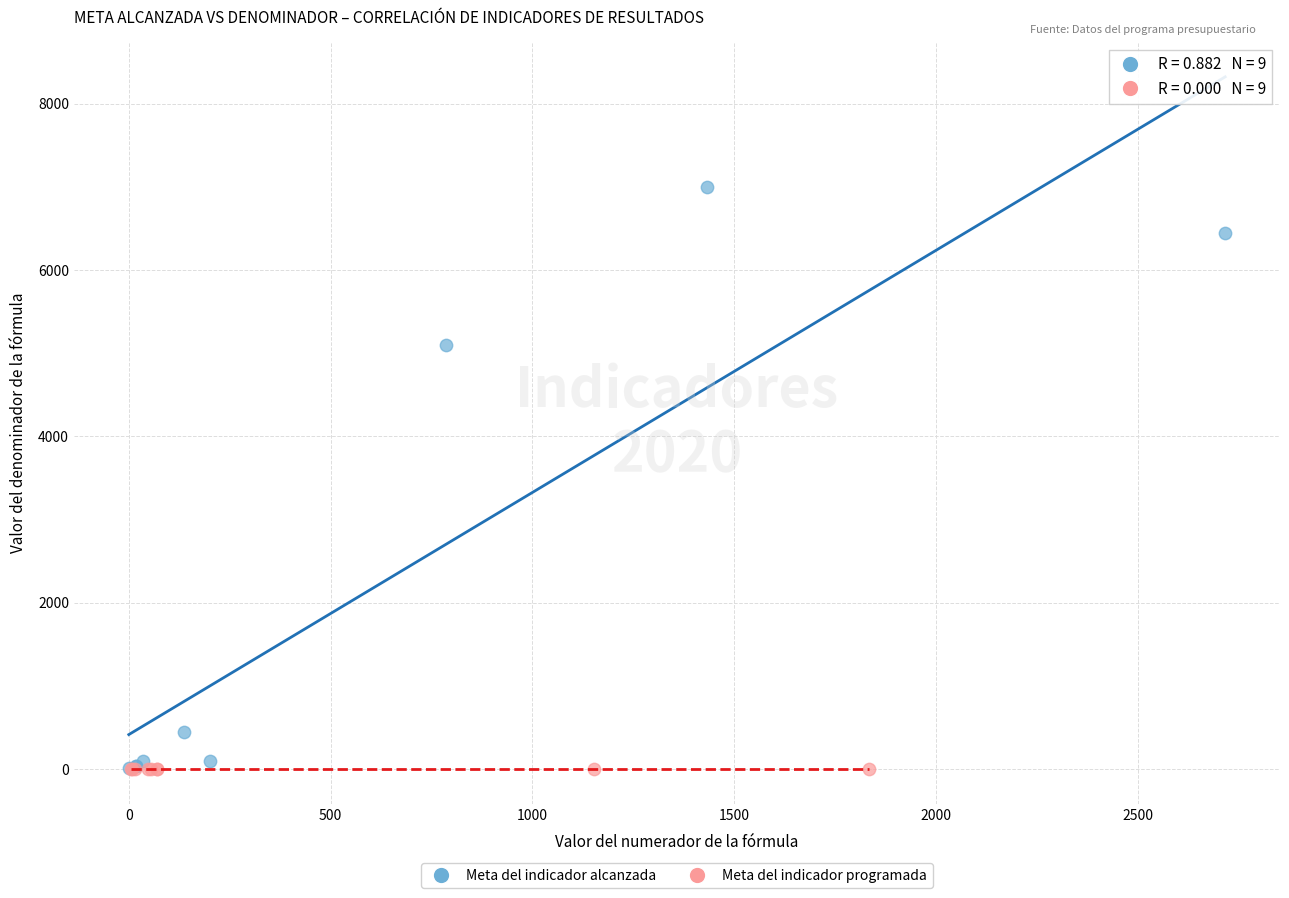

Which series contains the highest Y value?

Meta del indicador alcanzada